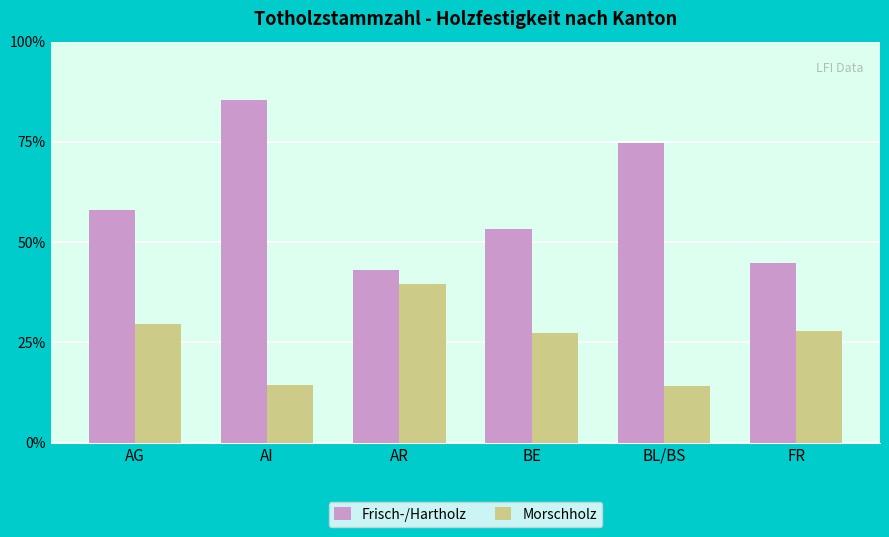

Where is Frisch-/Hartholz nearest to the value 64?

AG